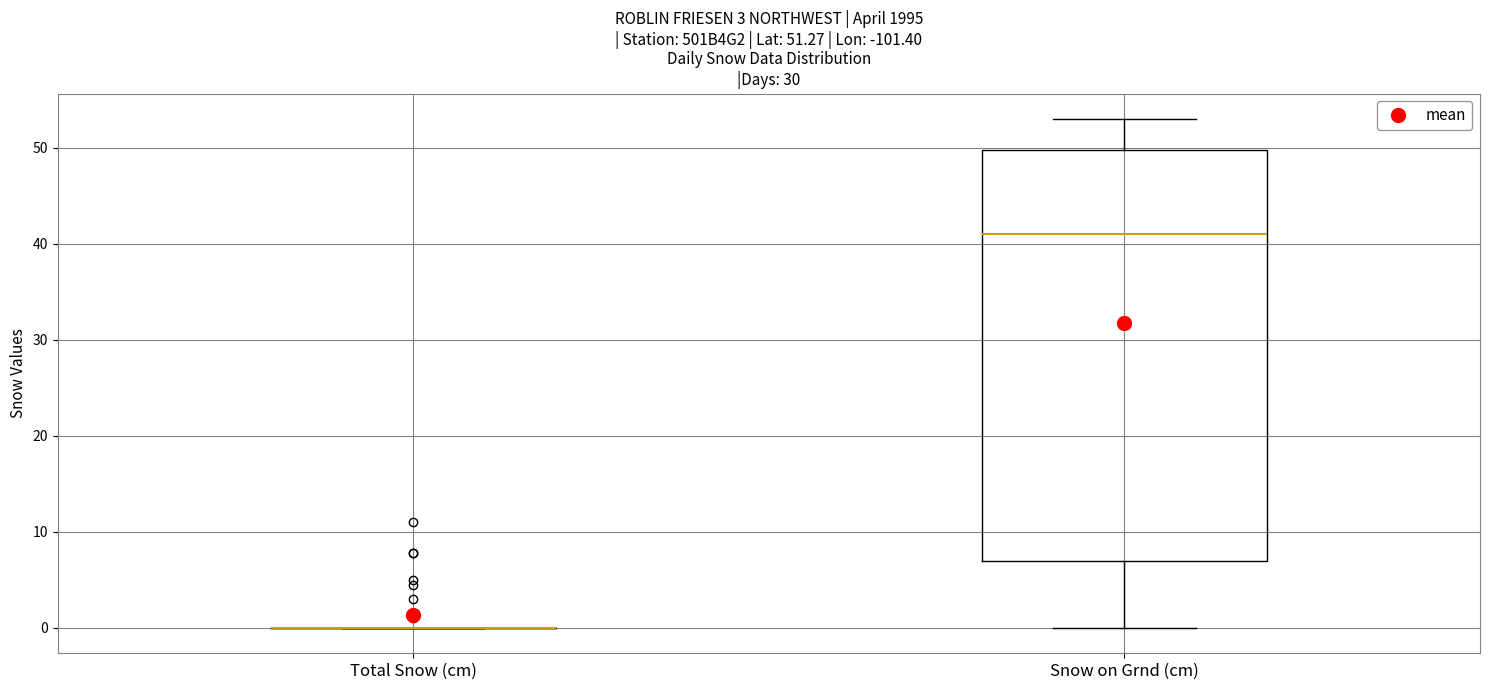

Which box is the tallest, from its lower edge to its upper edge?

Snow on Grnd (cm)